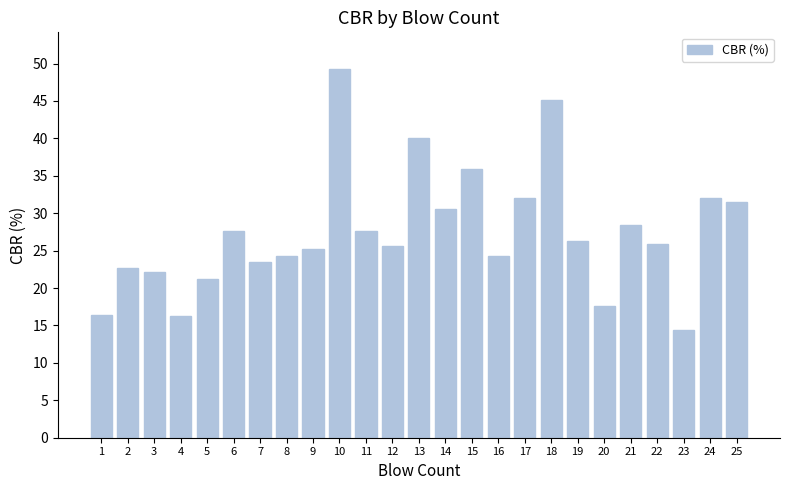

What is the average value?

27.4